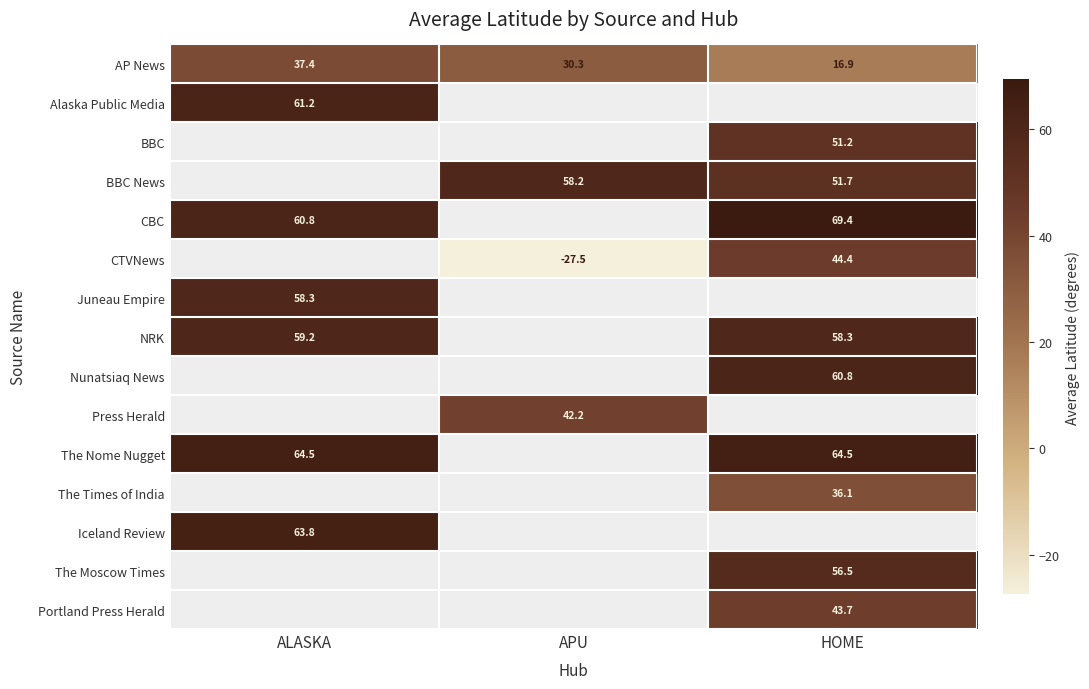

What is the difference between the highest and lowest values at APU?

85.7